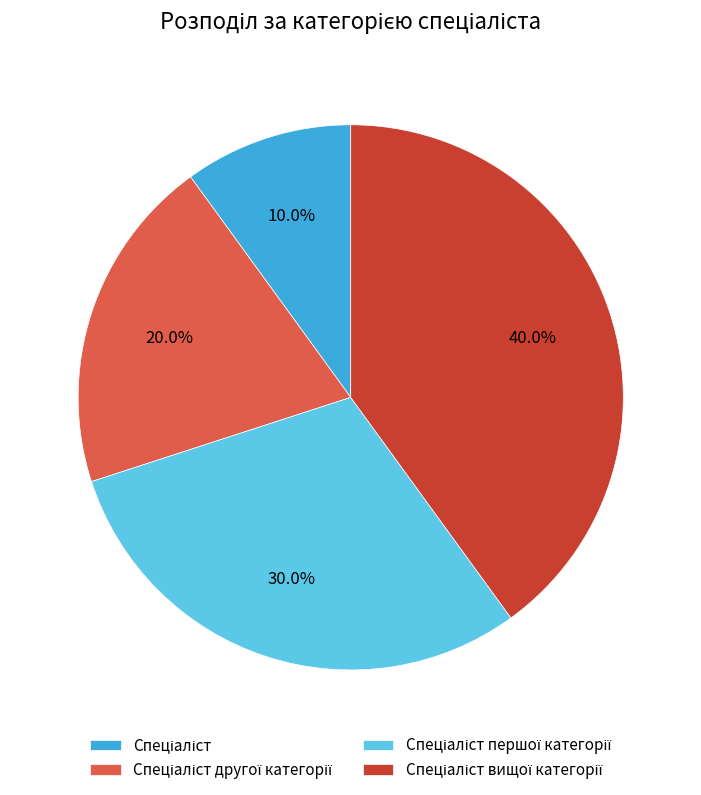

Is there any slice that represents more than half of the pie?

No